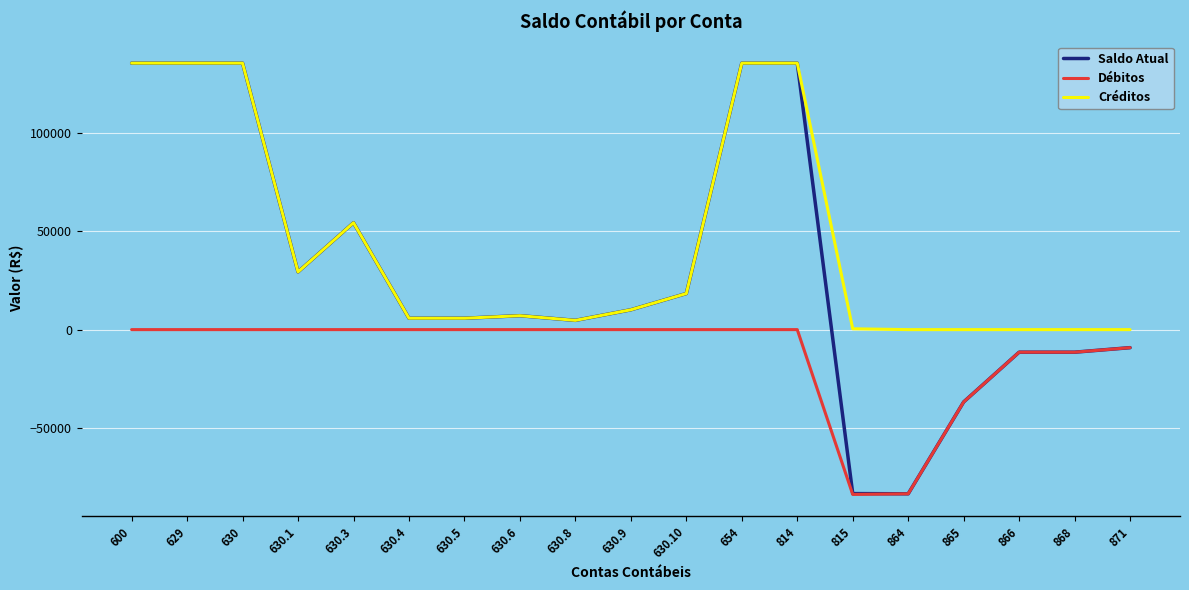

Rank the series by their average value, from lowest to highest.

Débitos, Saldo Atual, Créditos